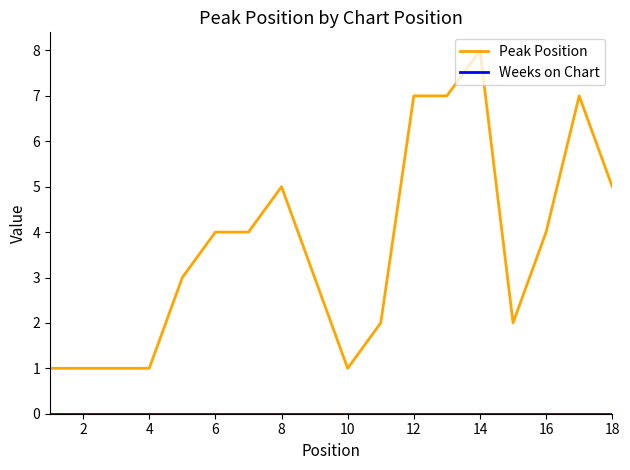

What is the greatest value displayed?

8